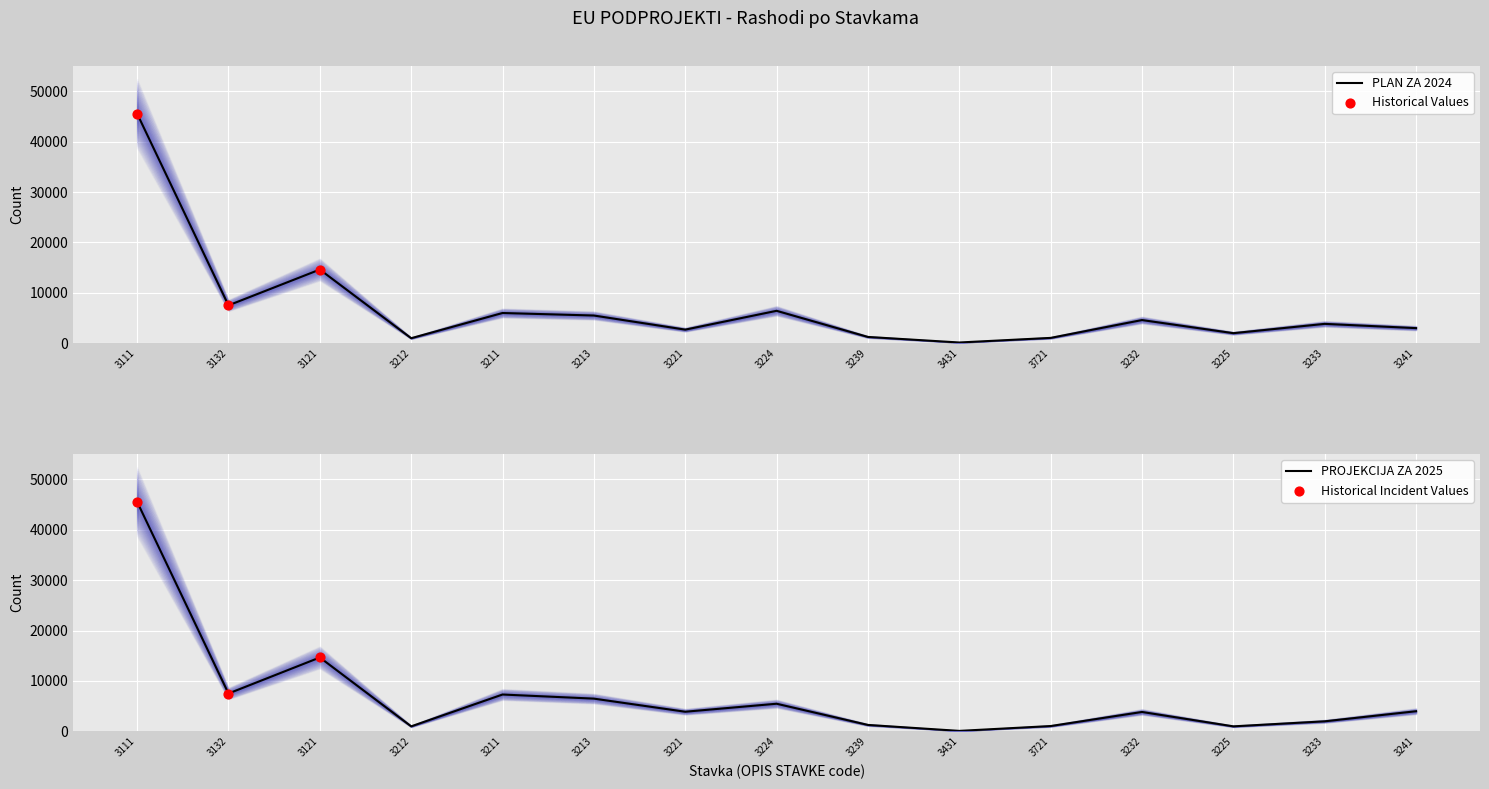

Which series has the largest Y range (max minus min)?

PROJEKCIJA ZA 2025